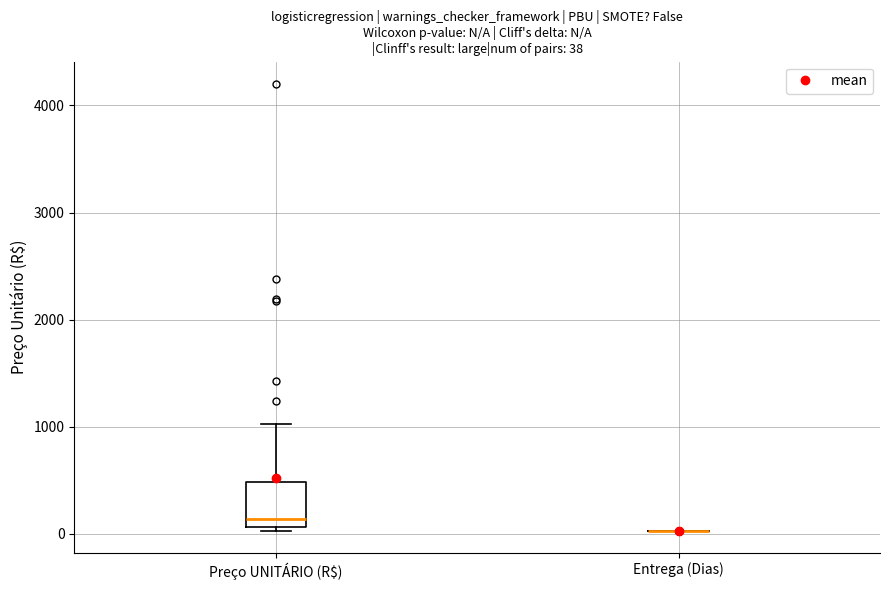

Which box is the tallest, from its lower edge to its upper edge?

Preço UNITÁRIO (R$)